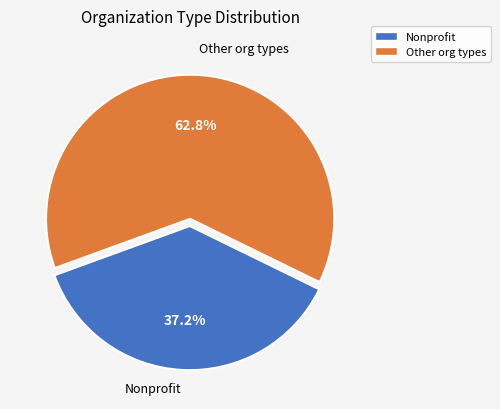

Count the number of slices in the pie.

2